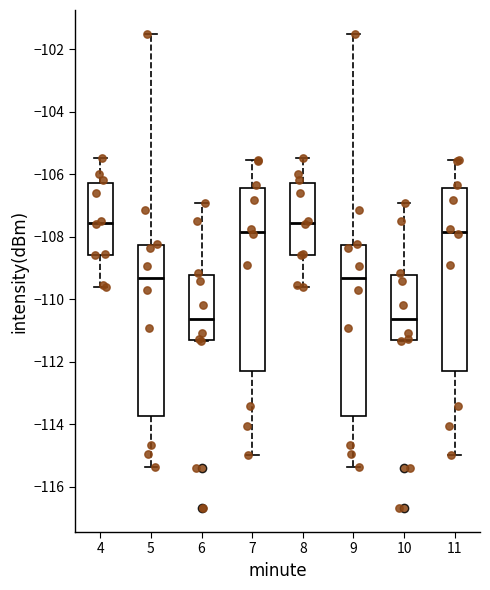

Where is the upper edge of the box at x = 11 on the y-axis? The values are not printed on the chart, so give them approximately, as read against the axis.

-106.4